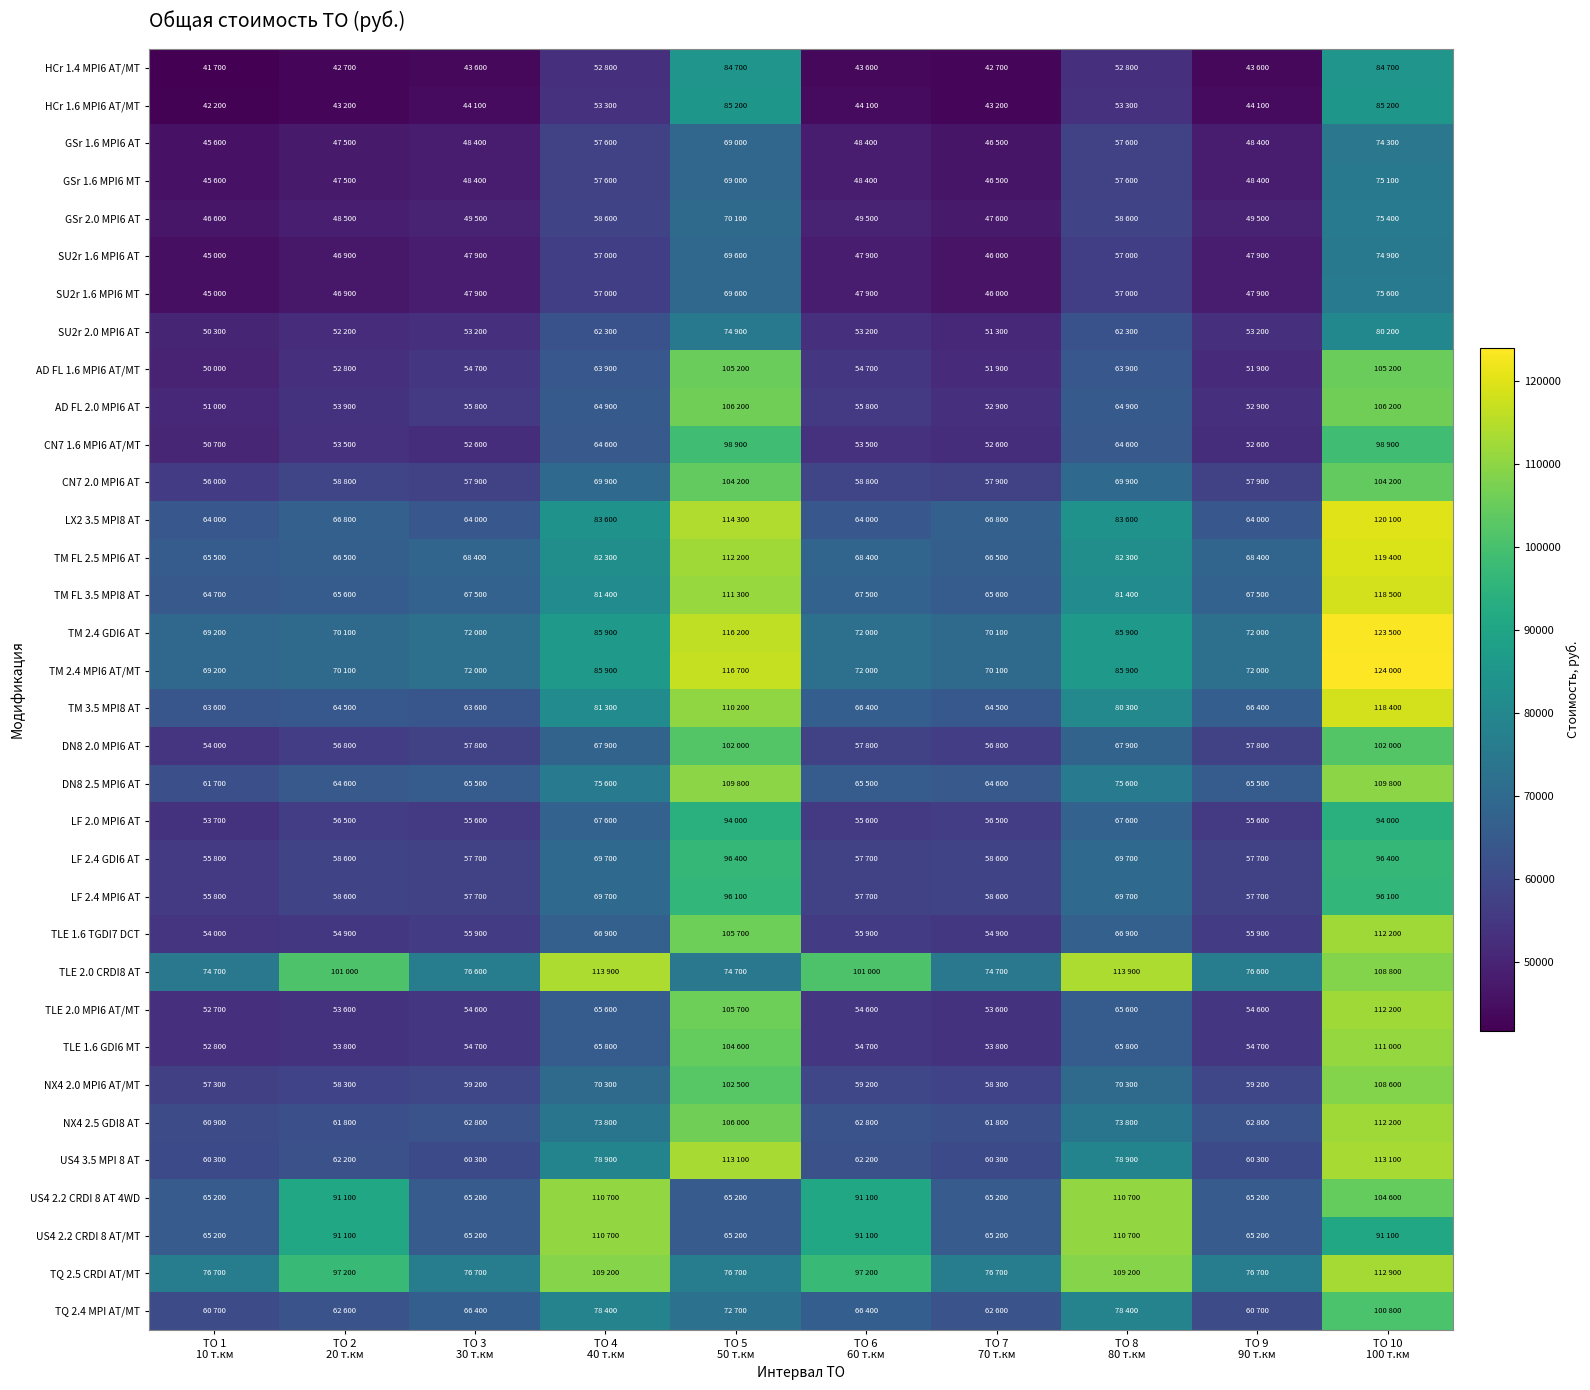

At which category does the chart reach its peak across all series?

ТО 10
100 т.км